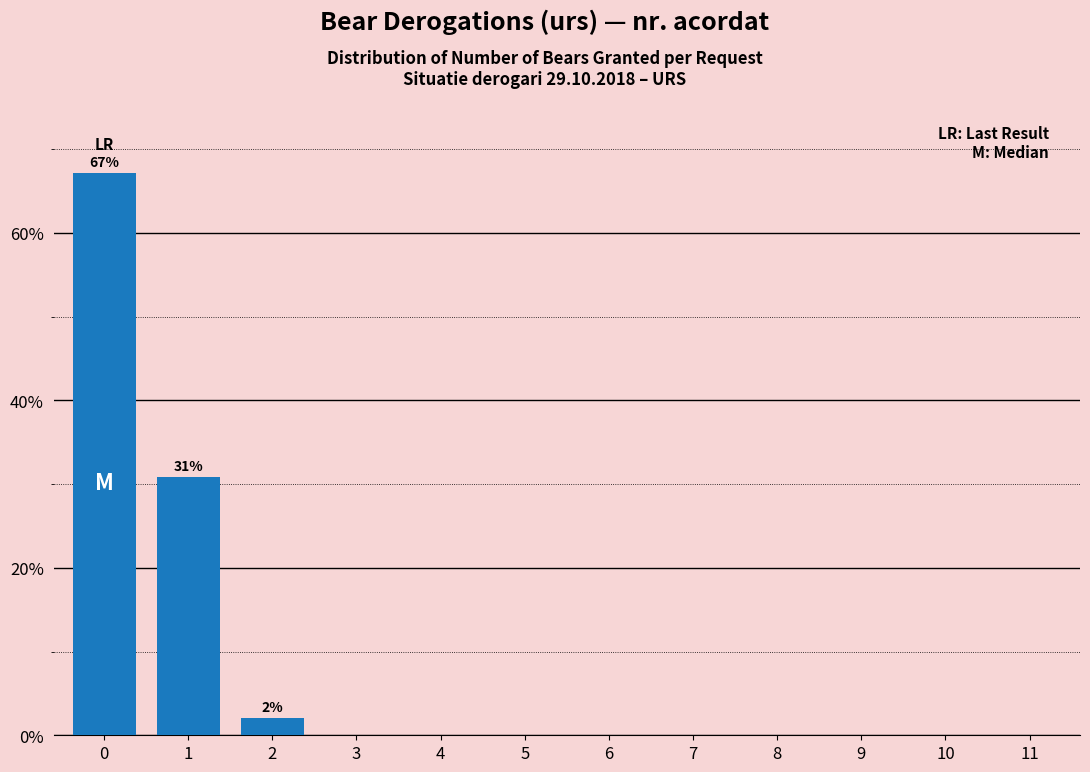

Reading left to right, what are all the values shown in this chart?

0=67.1	1=30.9	2=2.0	3=0.0	4=0.0	5=0.0	6=0.0	7=0.0	8=0.0	9=0.0	10=0.0	11=0.0